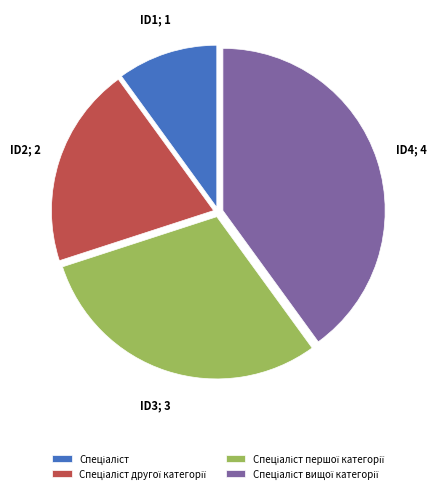

Is there any slice that represents more than half of the pie?

No